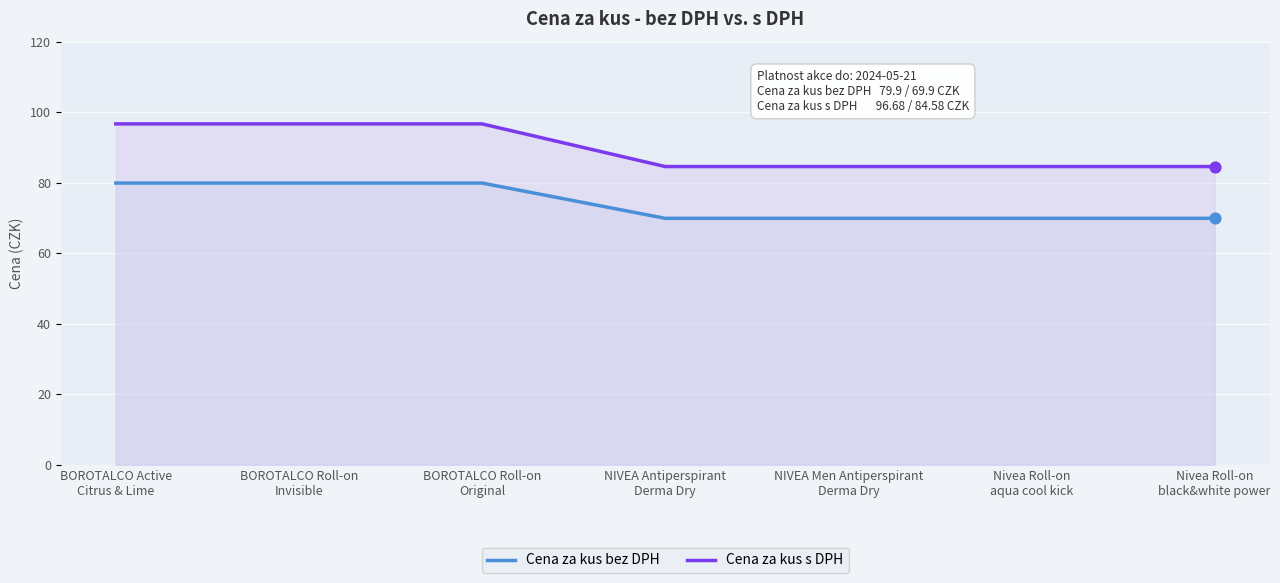

What are all the series names shown in the legend?

Cena za kus bez DPH, Cena za kus s DPH